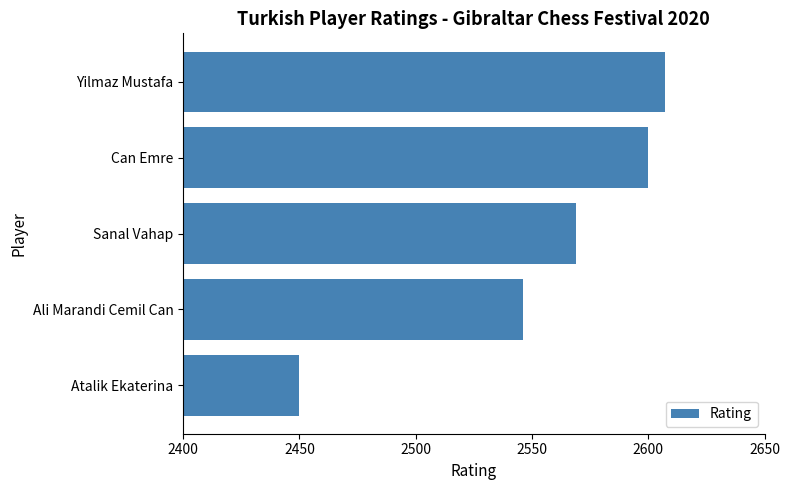

What is the difference between the maximum and minimum values?

157